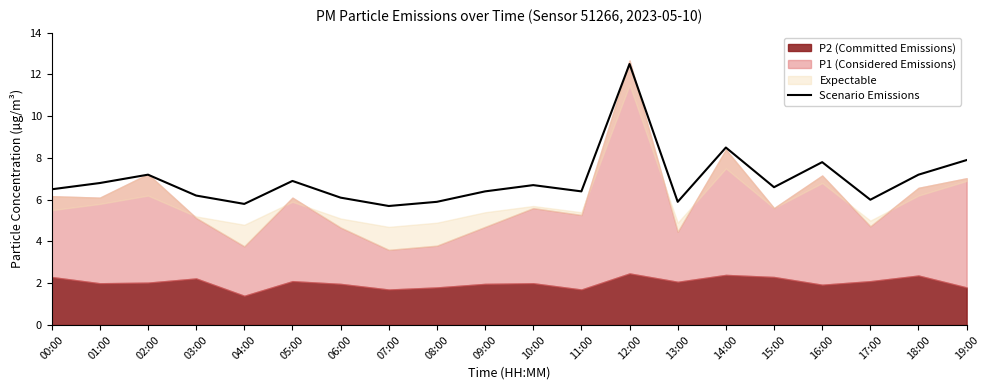

Reading left to right, extract all data points from this chart.

00:00=6.5	01:00=6.8	02:00=7.2	03:00=6.2	04:00=5.8	05:00=6.9	06:00=6.1	07:00=5.7	08:00=5.9	09:00=6.4	10:00=6.7	11:00=6.4	12:00=12.5	13:00=5.9	14:00=8.5	15:00=6.6	16:00=7.8	17:00=6.0	18:00=7.2	19:00=7.9